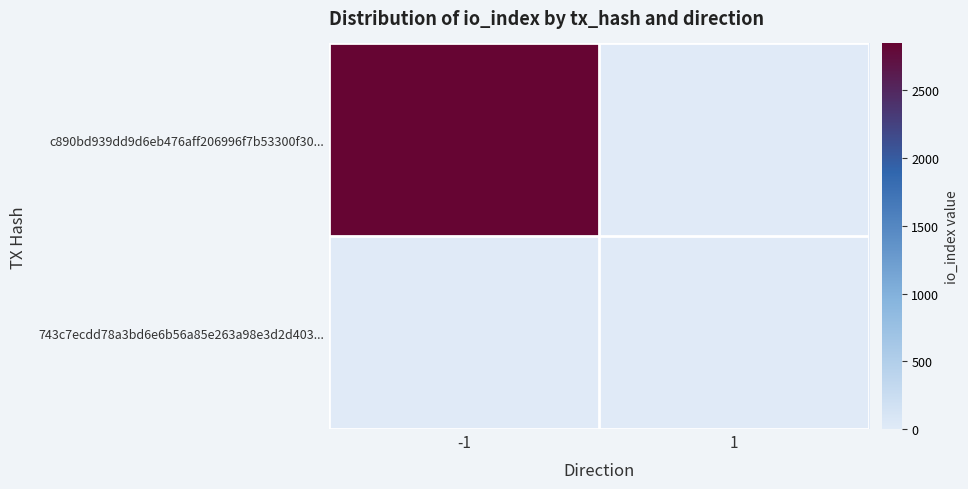

Reading right to left, list all the values displayed in this chart.

c890bd939dd9d6eb476aff206996f7b53300f30...: 1=0	-1=2846
743c7ecdd78a3bd6e6b56a85e263a98e3d2d403...: 1=0	-1=0